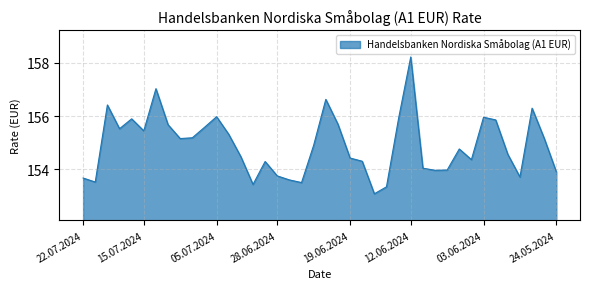

What is the minimum value shown in the chart?

153.1